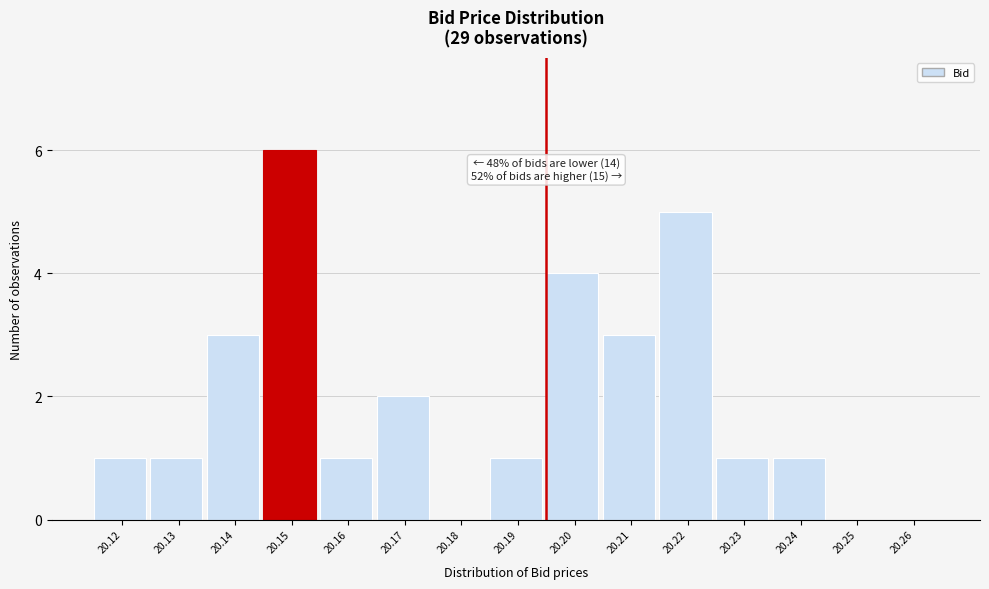

Reading left to right, extract all data points from this chart.

20.12=1	20.13=1	20.14=3	20.15=6	20.16=1	20.17=2	20.18=0	20.19=1	20.20=4	20.21=3	20.22=5	20.23=1	20.24=1	20.25=0	20.26=0